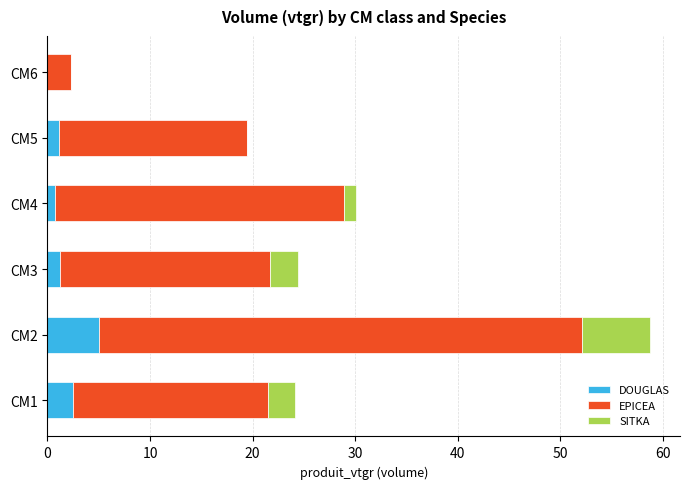

Which category has the highest value in the DOUGLAS series?

CM2